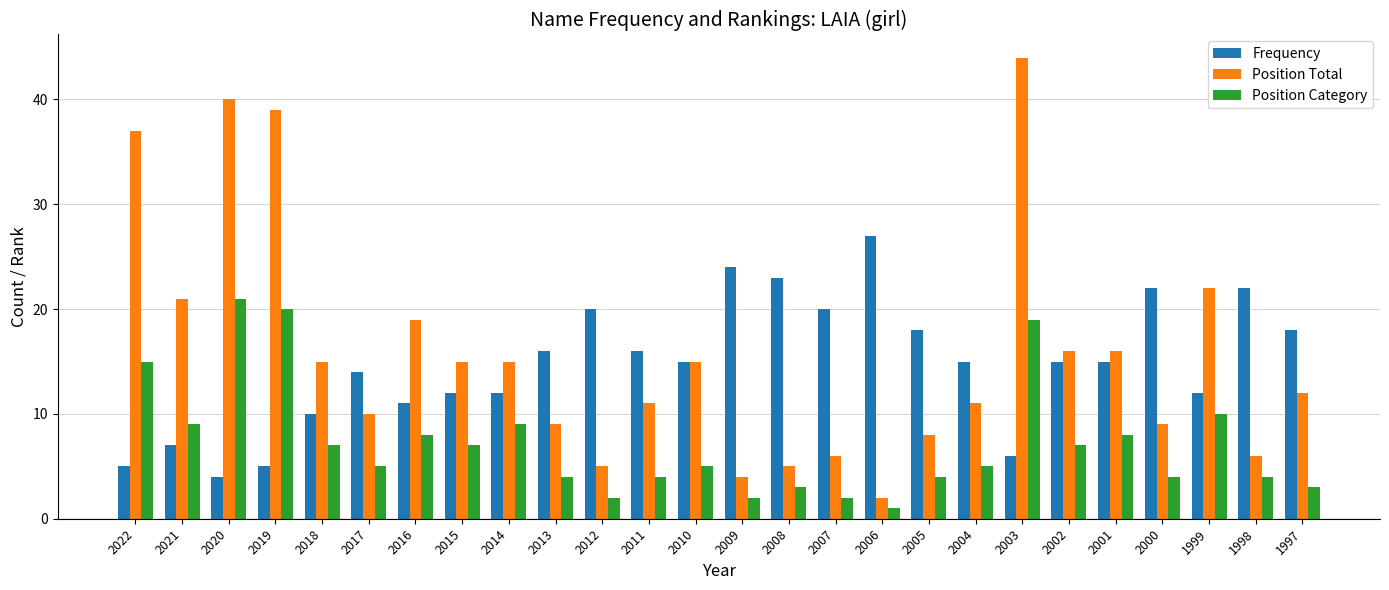

Count the number of data series in this chart.

3